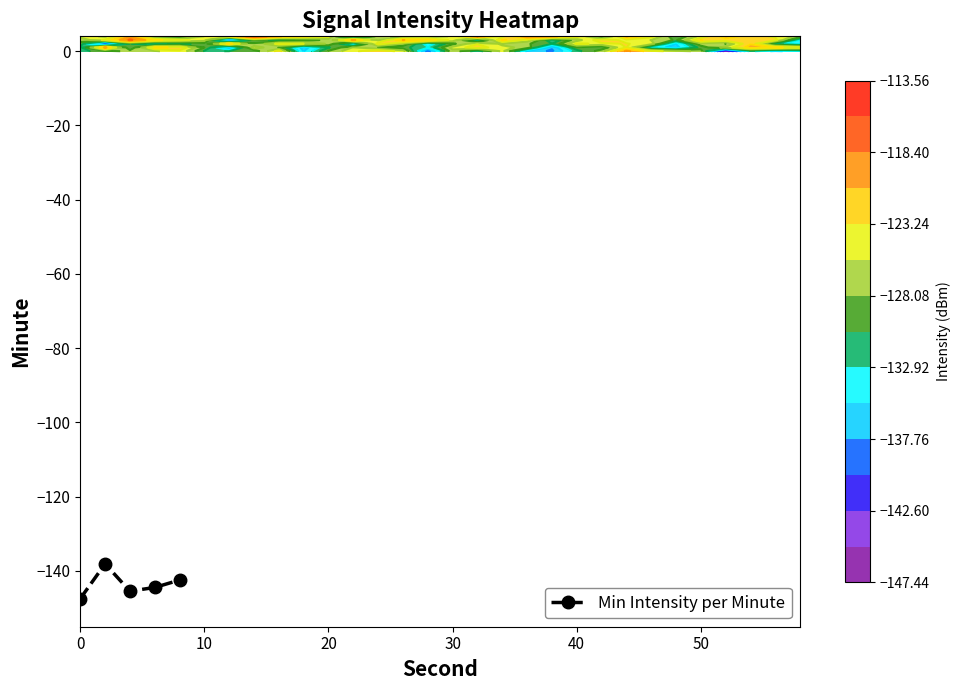

What is the value of the Min Intensity per Minute point at the 3rd from the left?

-145.4